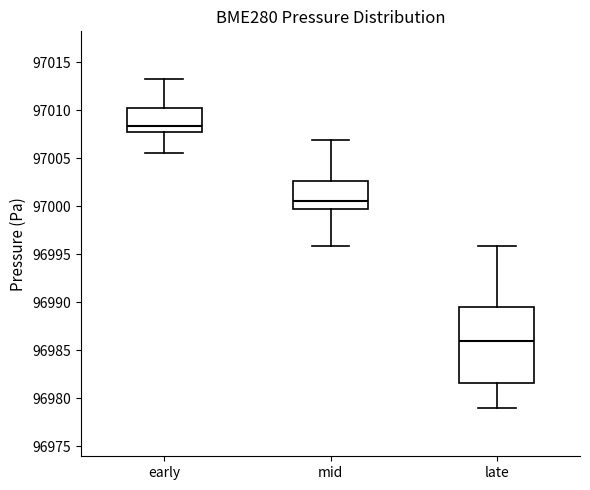

Reading left to right, read every box against the y-axis: the position of its median line, the range the box covers, and the ends of its whiskers. The values are not printed on the chart, so give them approximately, as read against the axis.

early: median 97008.5, box 97008.0 to 97010.5, whiskers 97005.5 to 97013.5
mid: median 97000.5, box 96999.5 to 97002.5, whiskers 96996.0 to 97007.0
late: median 96986.0, box 96981.5 to 96989.5, whiskers 96979.0 to 96996.0